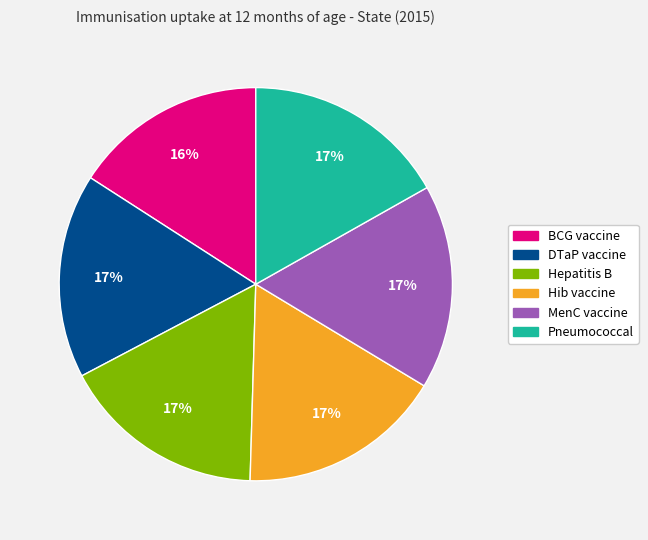

Does any single category account for the majority?

No